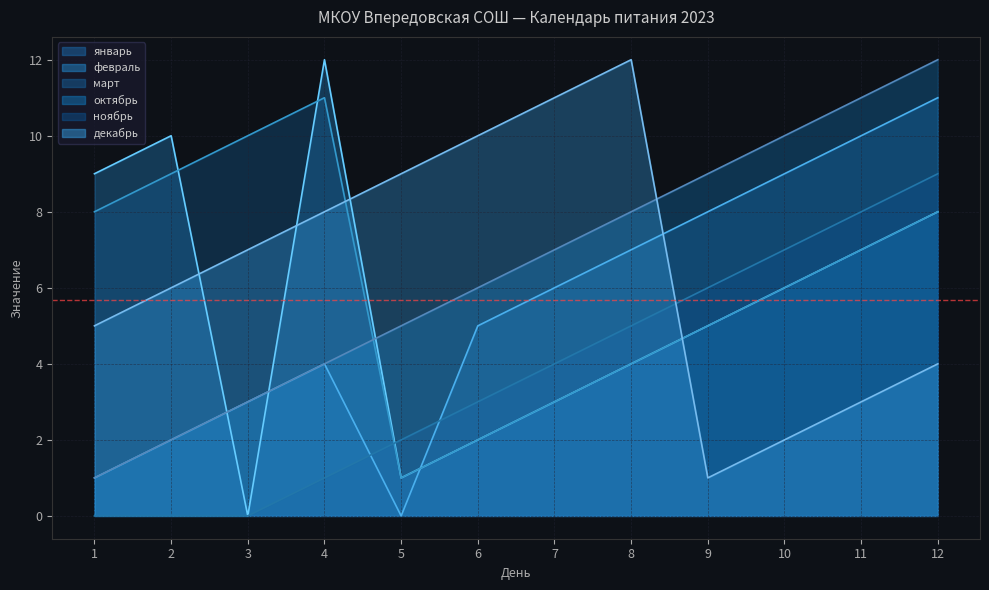

Reading left to right, what are all the values shown in this chart?

январь: 1=1	2=2	3=3	4=4	5=0	6=5	7=6	8=7	9=8	10=9	11=10	12=11
февраль: 1=9	2=10	3=0	4=12	5=1	6=2	7=3	8=4	9=5	10=6	11=7	12=8
март: 1=8	2=9	3=10	4=11	5=1	6=2	7=3	8=4	9=5	10=6	11=7	12=8
октябрь: 1=1	2=2	3=3	4=4	5=5	6=6	7=7	8=8	9=9	10=10	11=11	12=12
ноябрь: 1=0	2=0	3=0	4=1	5=2	6=3	7=4	8=5	9=6	10=7	11=8	12=9
декабрь: 1=5	2=6	3=7	4=8	5=9	6=10	7=11	8=12	9=1	10=2	11=3	12=4